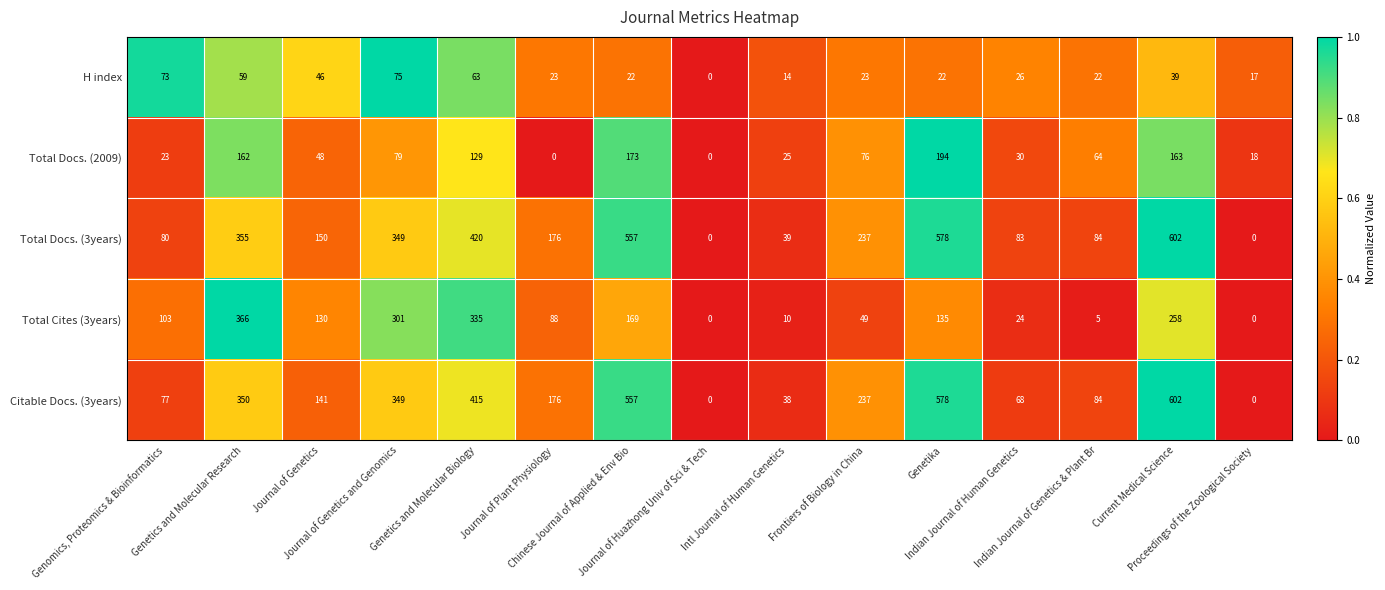

What is the spread (max minus min) of values at Current Medical Science?

563